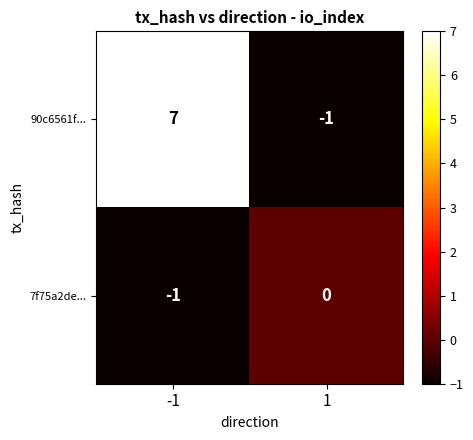

What is the spread (max minus min) of values at -1?

8